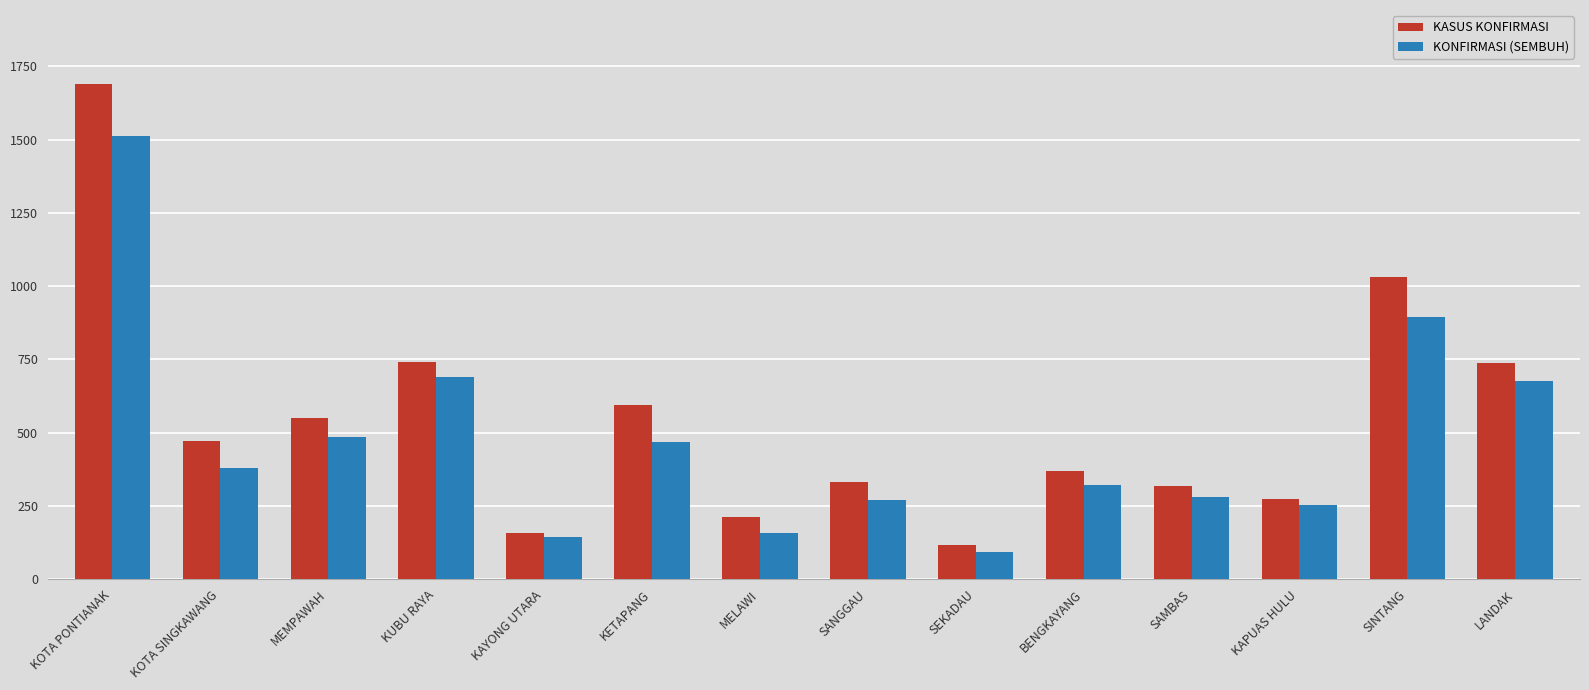

Where does the KONFIRMASI (SEMBUH) series first go above 381?

KOTA PONTIANAK